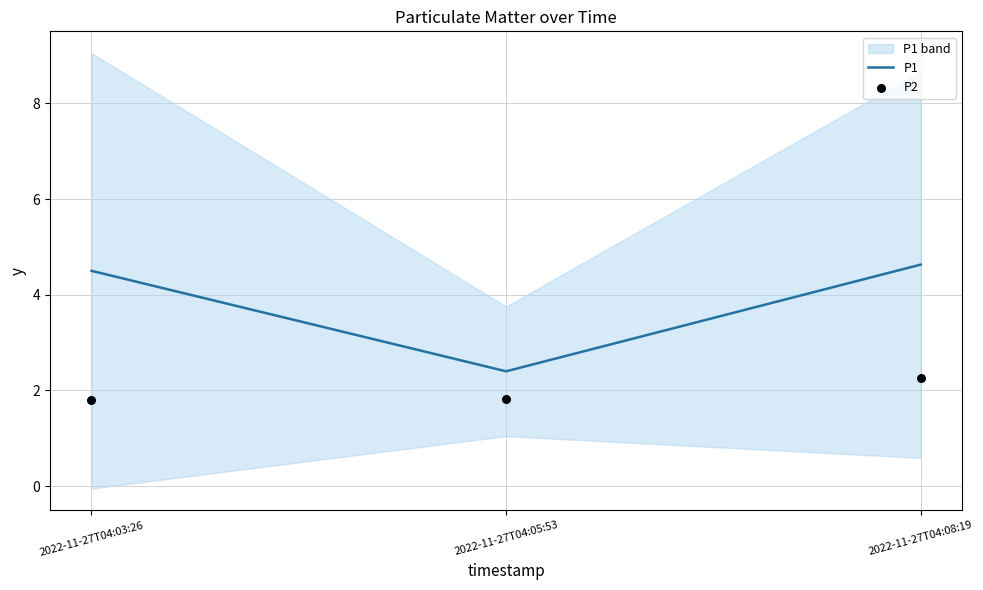

What are all the series names shown in the legend?

P1, P2